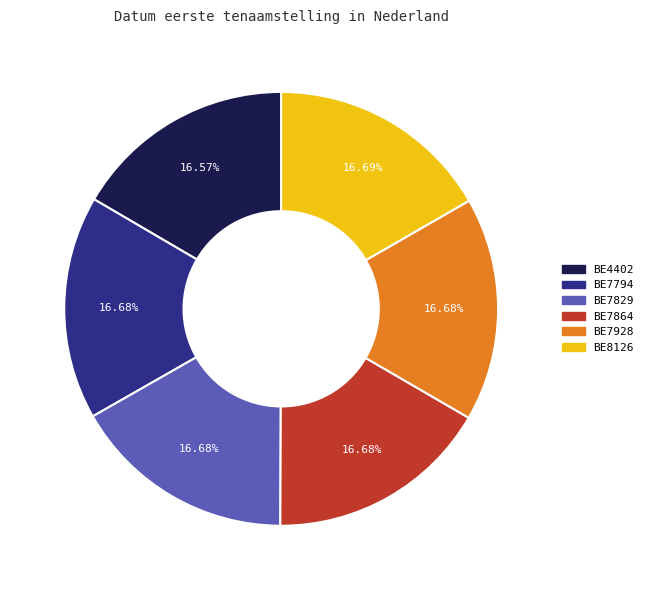

What is the ratio of the value at BE7829 to the value at BE7928?

1.0